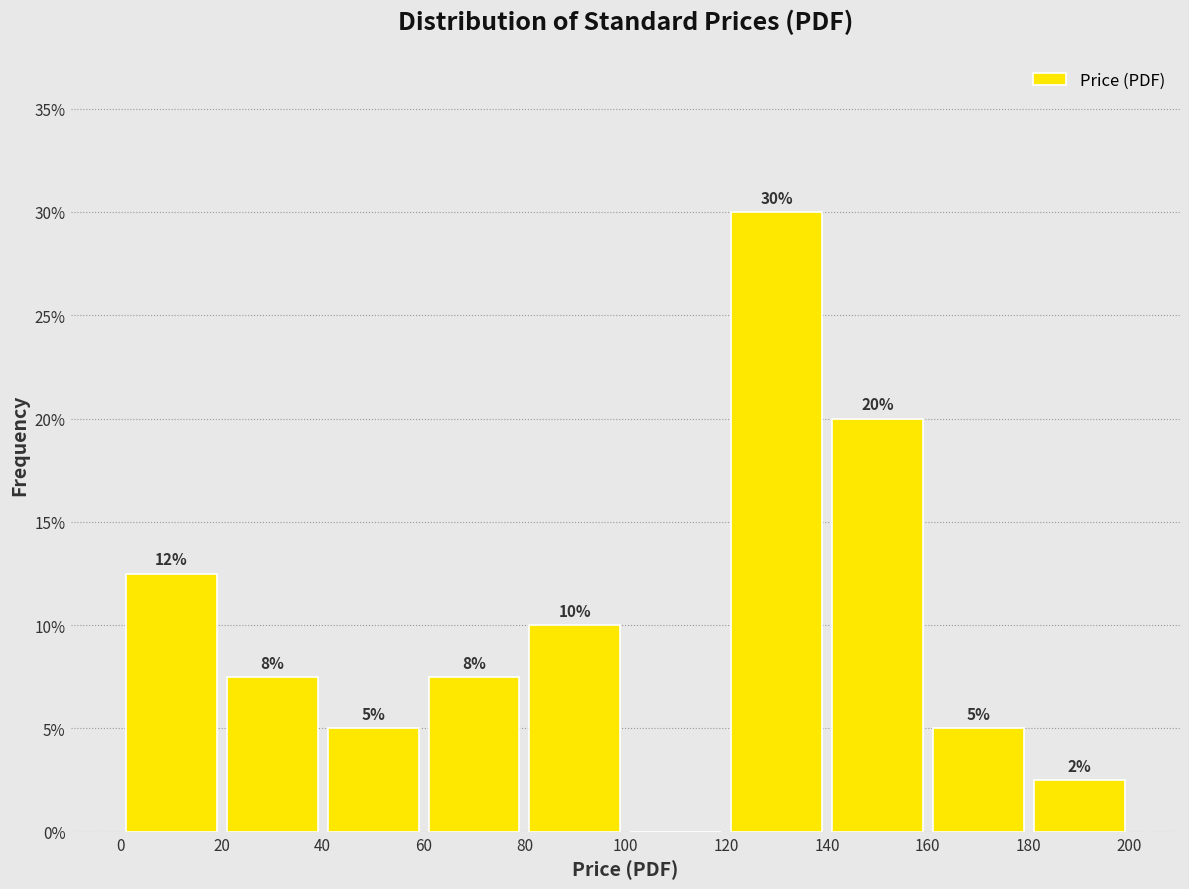

Which range on the x-axis has the tallest bar?

120 to 140